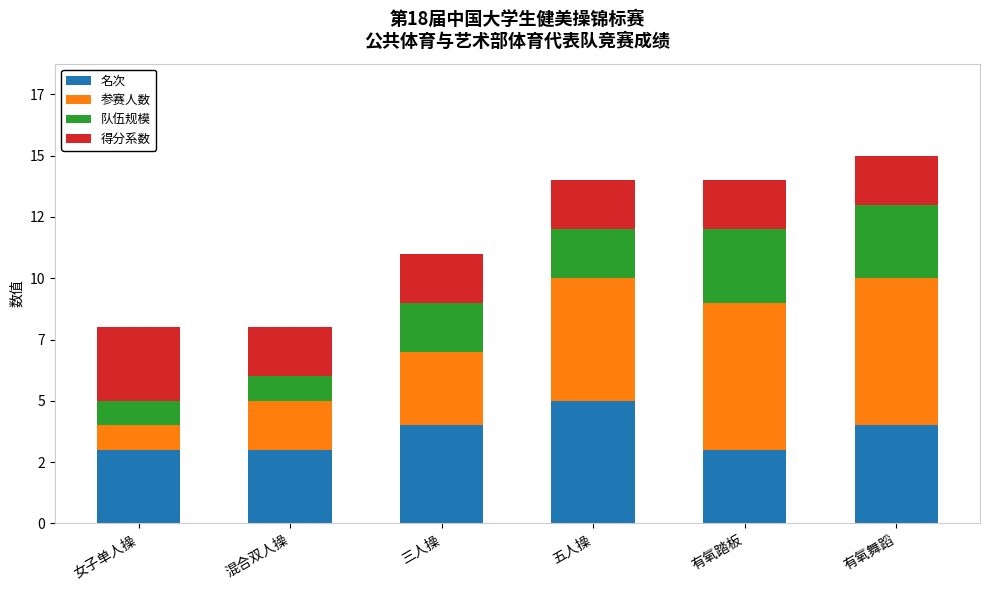

What are all the series names shown in the legend?

名次, 参赛人数, 队伍规模, 得分系数